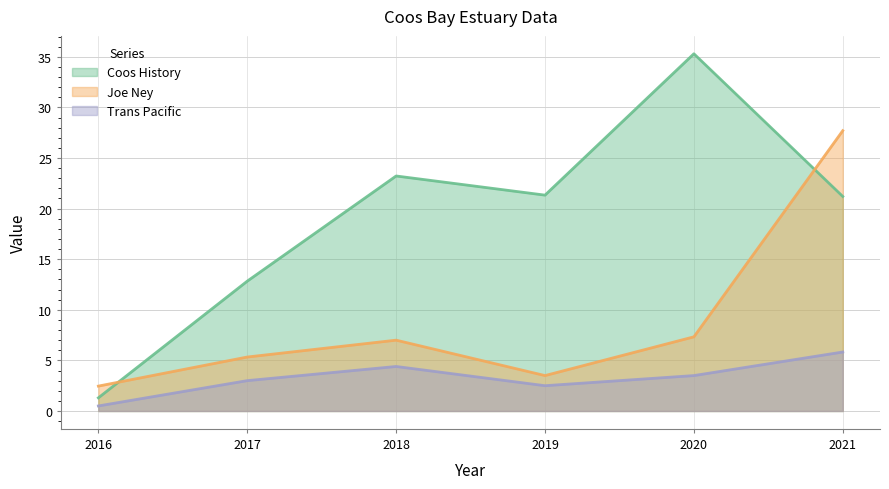

In Coos History, how many points are lower than both neighbors (excluding endpoints)?

1